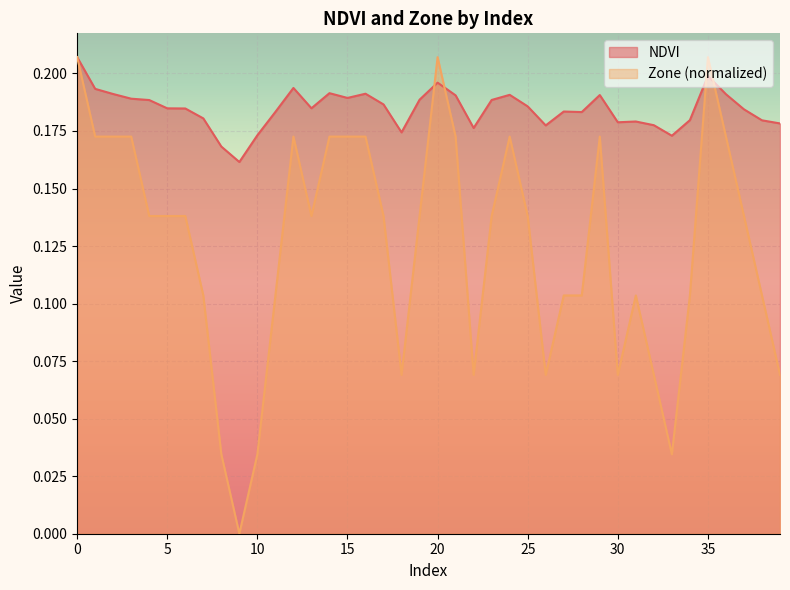

True or false: Zone has more than 0 interior local peaks.

True